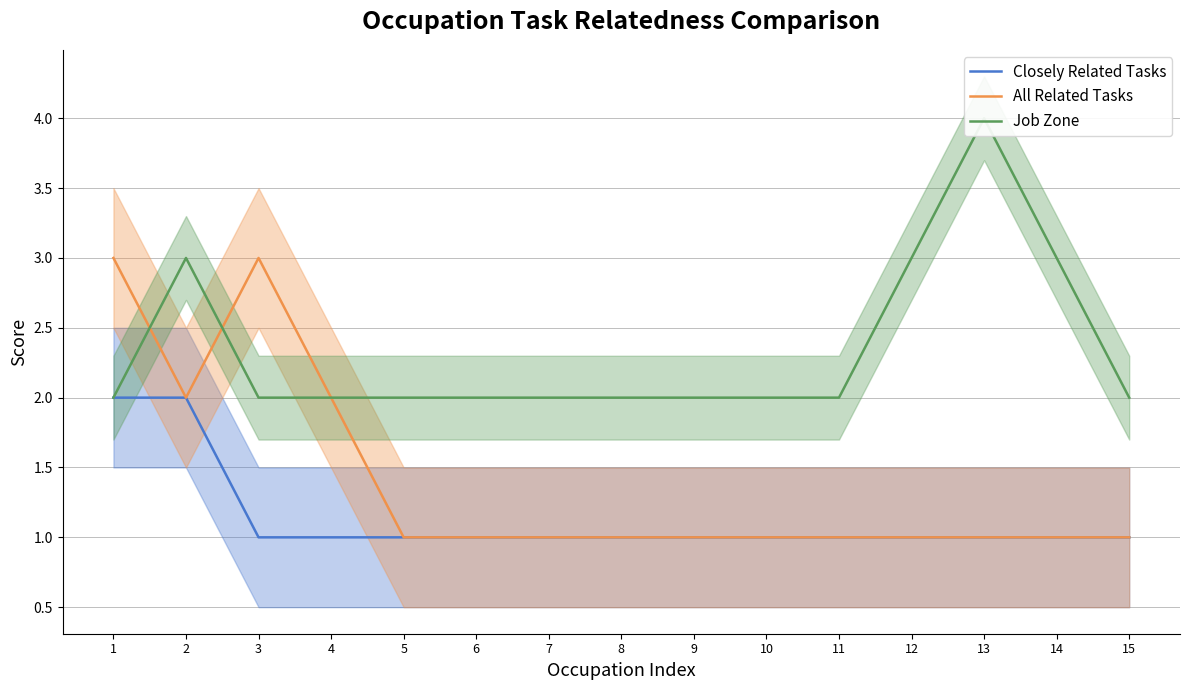

What is the sum of all All Related Tasks values?

21